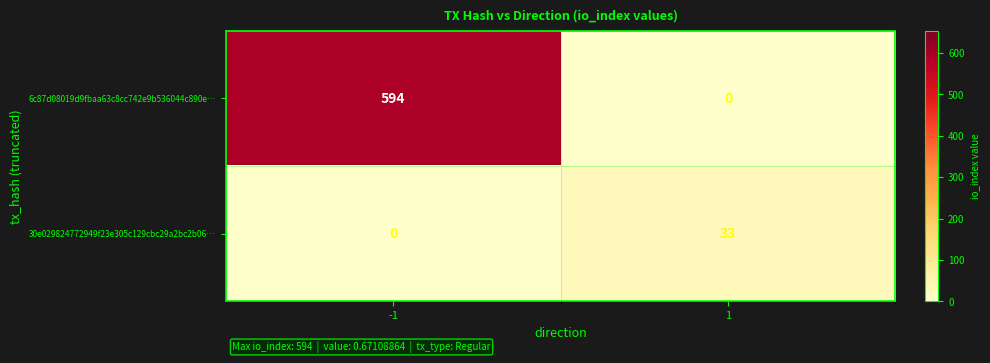

At -1, list the series in order from largest to smallest.

6c87d08019d9fbaa63c8cc742e9b536044c890e…, 30e029824772949f23e305c129cbc29a2bc2b06…